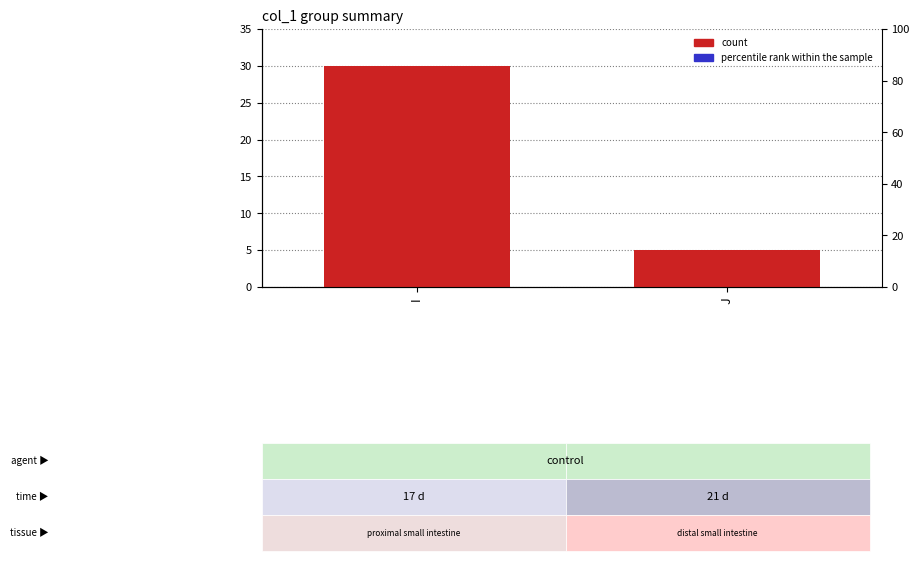

Is the value of percentile rank within the sample at I greater than the value of count at J?

No